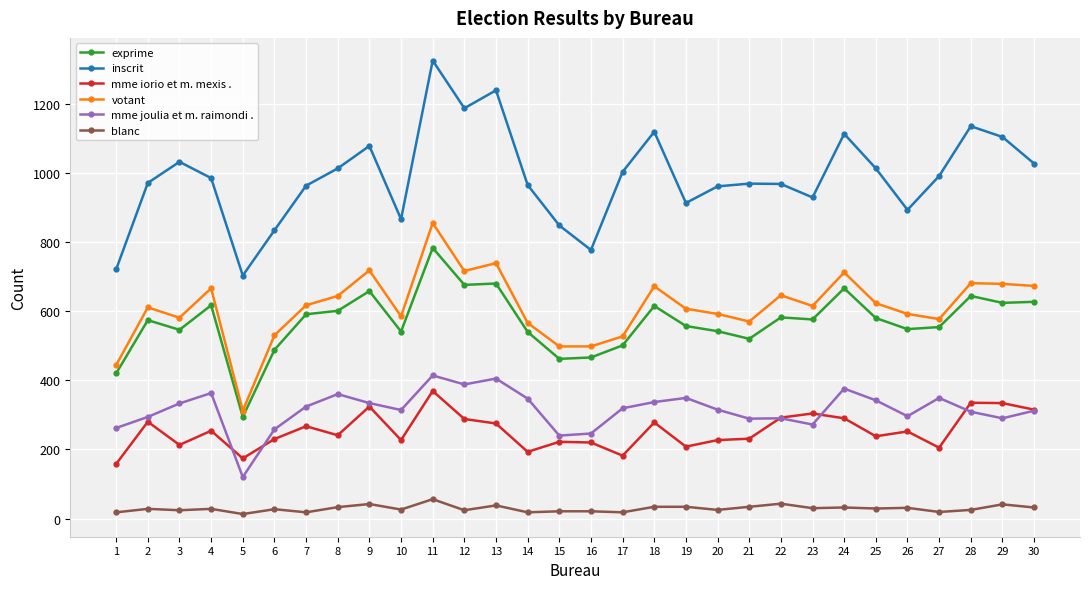

True or false: votant has more than 0 interior local peaks.

True